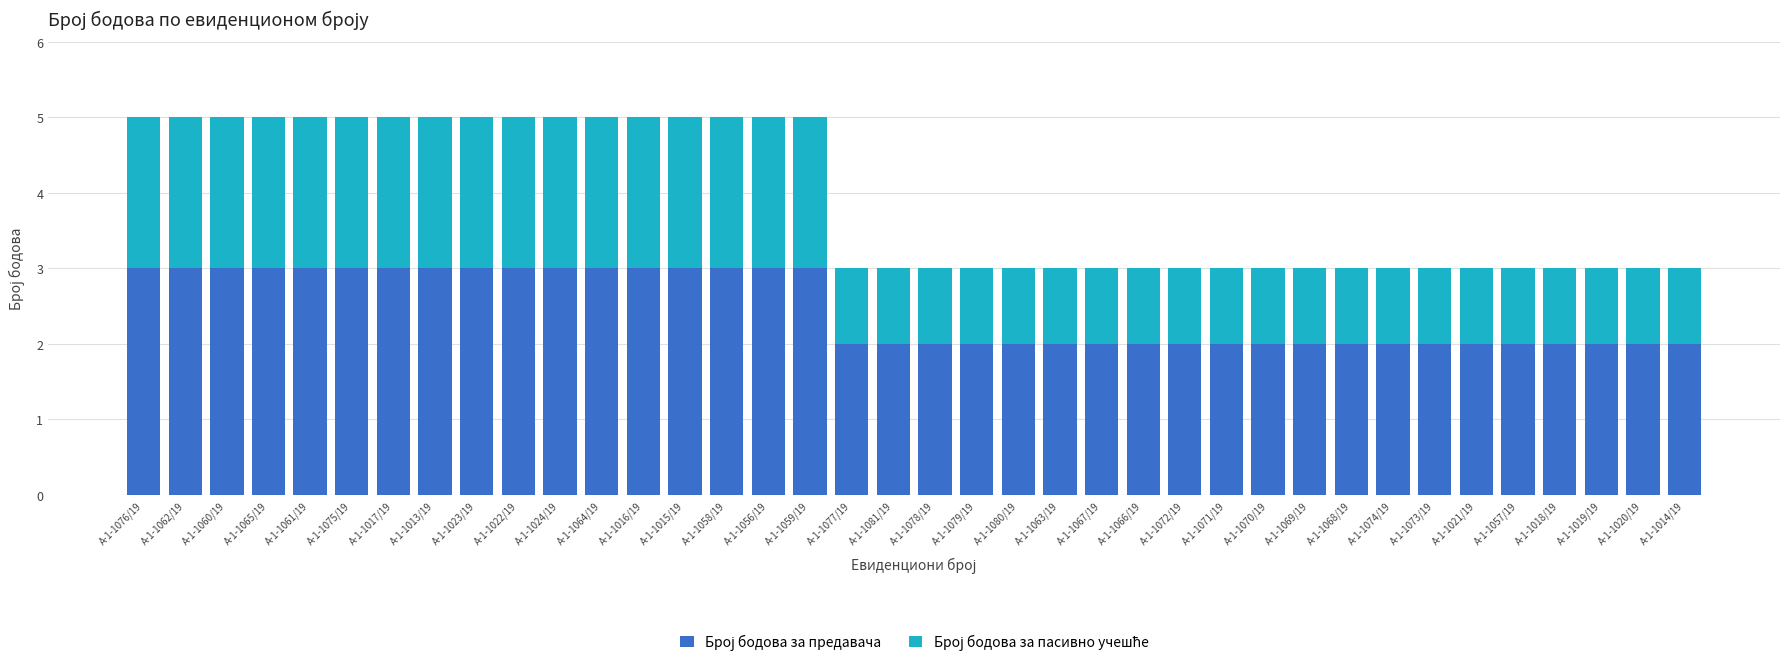

What is the total value across all series at А-1-1065/19?

5